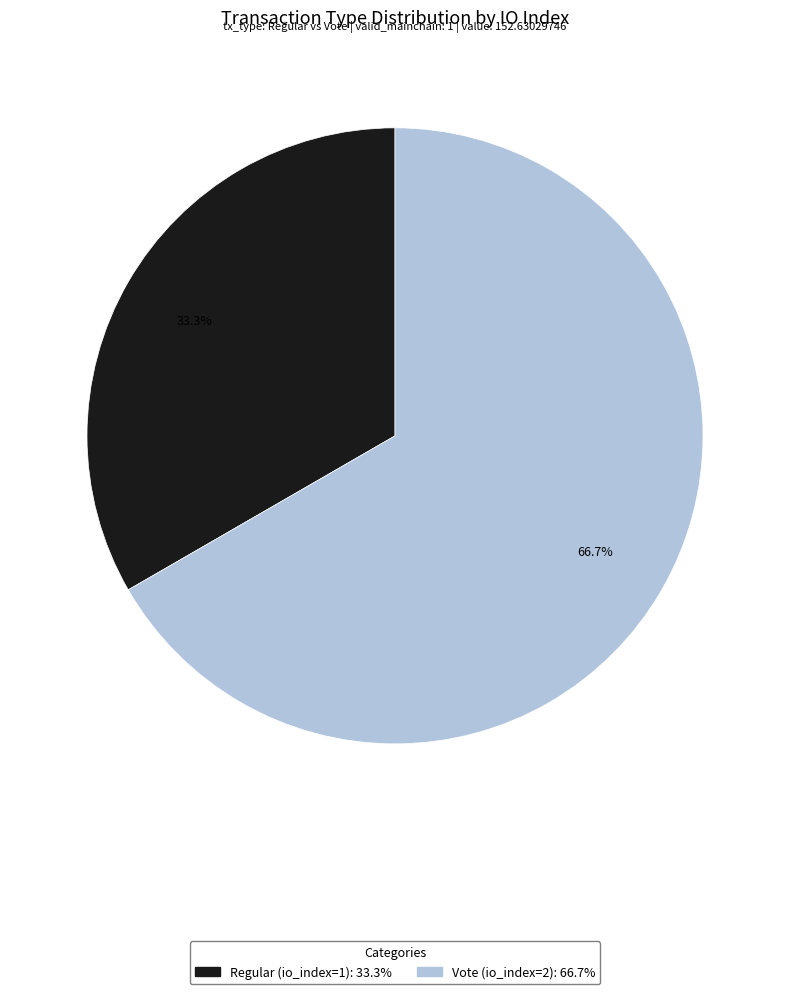

Is the sum of Vote (io_index=2) and Regular (io_index=1) greater than half?

Yes